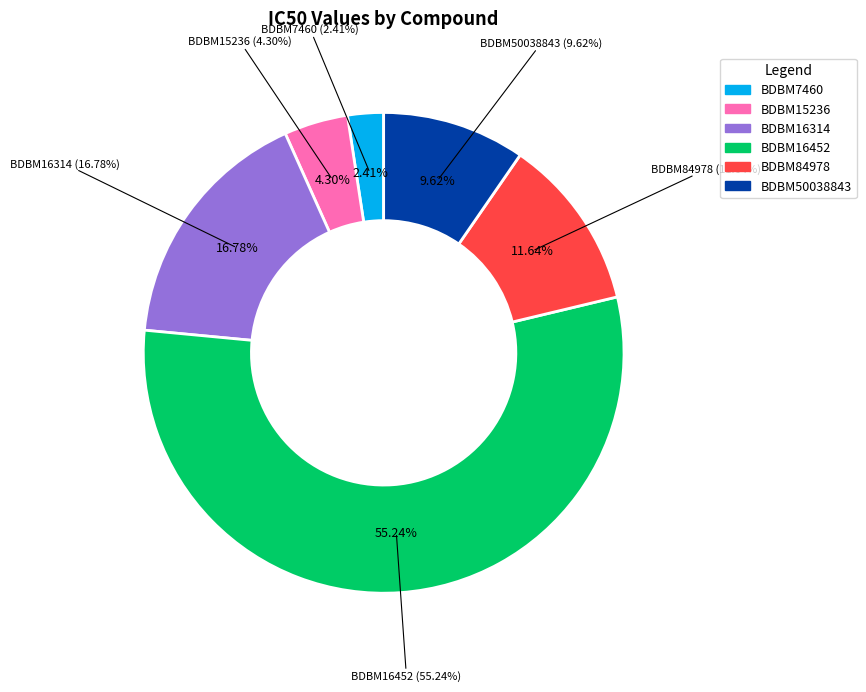

The BDBM16314 slice represents 23% of the pie. True or false?

False